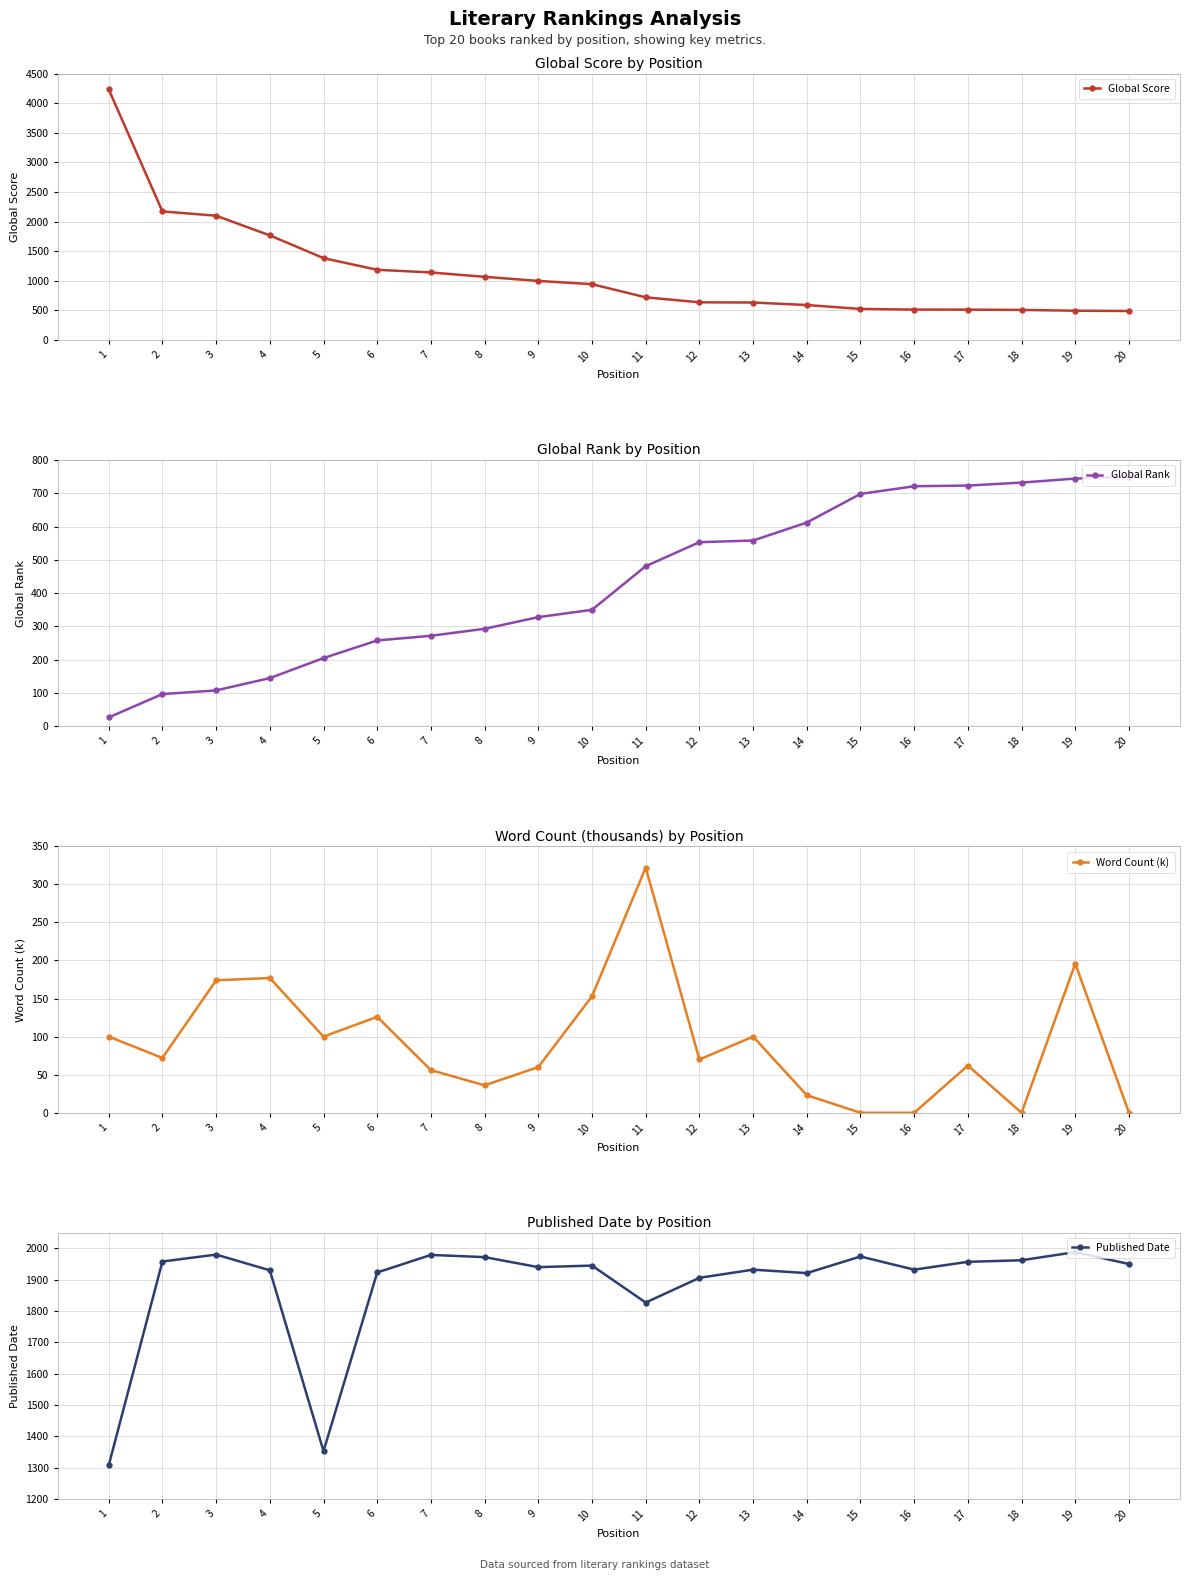

How many data points does each series have?

20